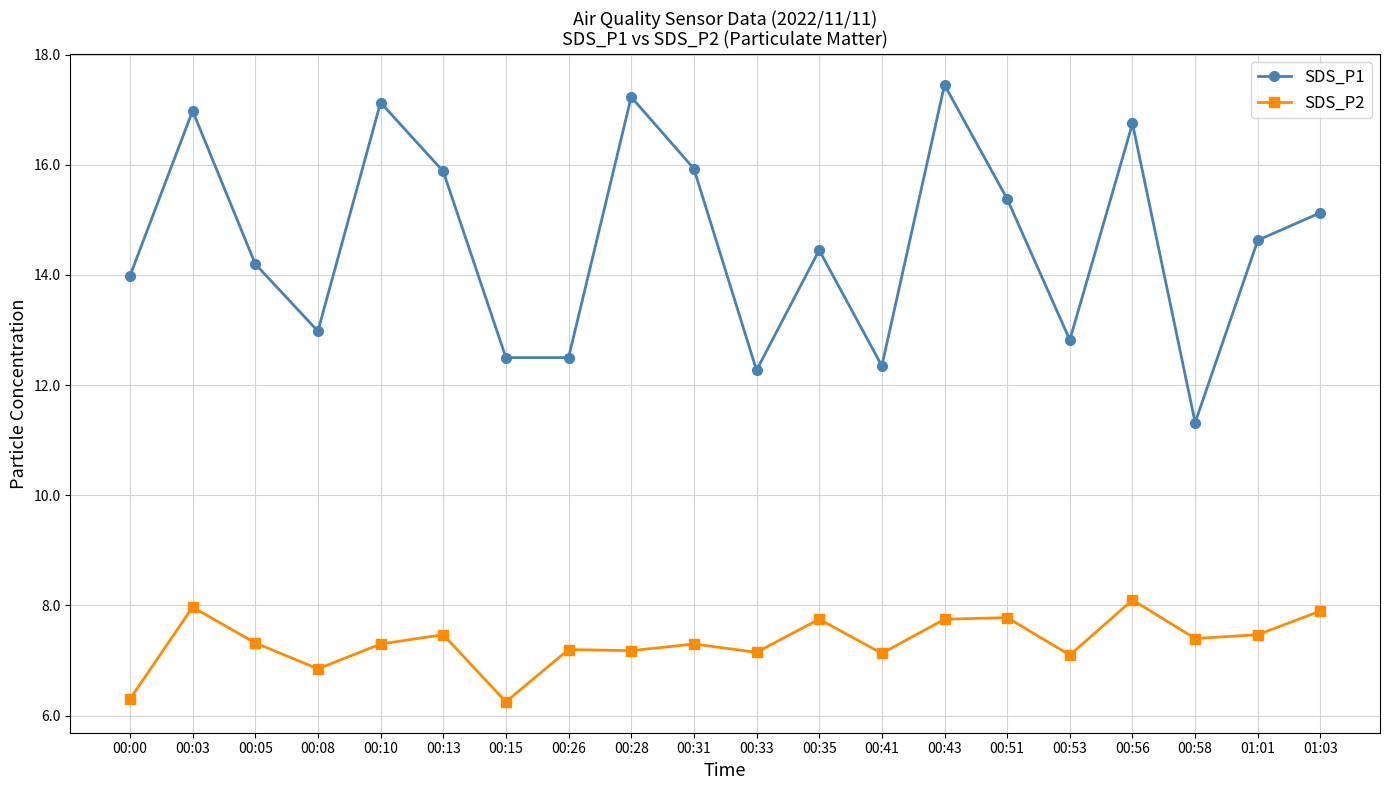

At which label does SDS_P2 reach its peak?

00:56